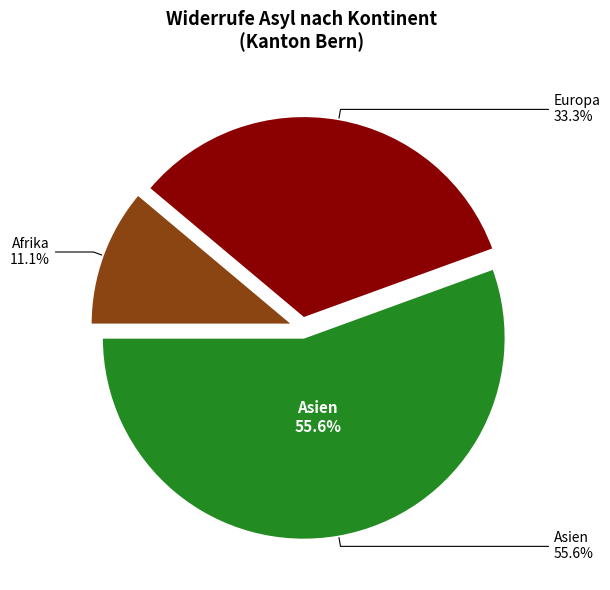

True or false: Herkunft unbekannt accounts for 0% of the total.

True